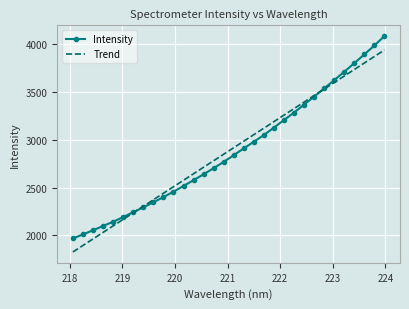

At how many categories does at least one series exceed 3686?

5